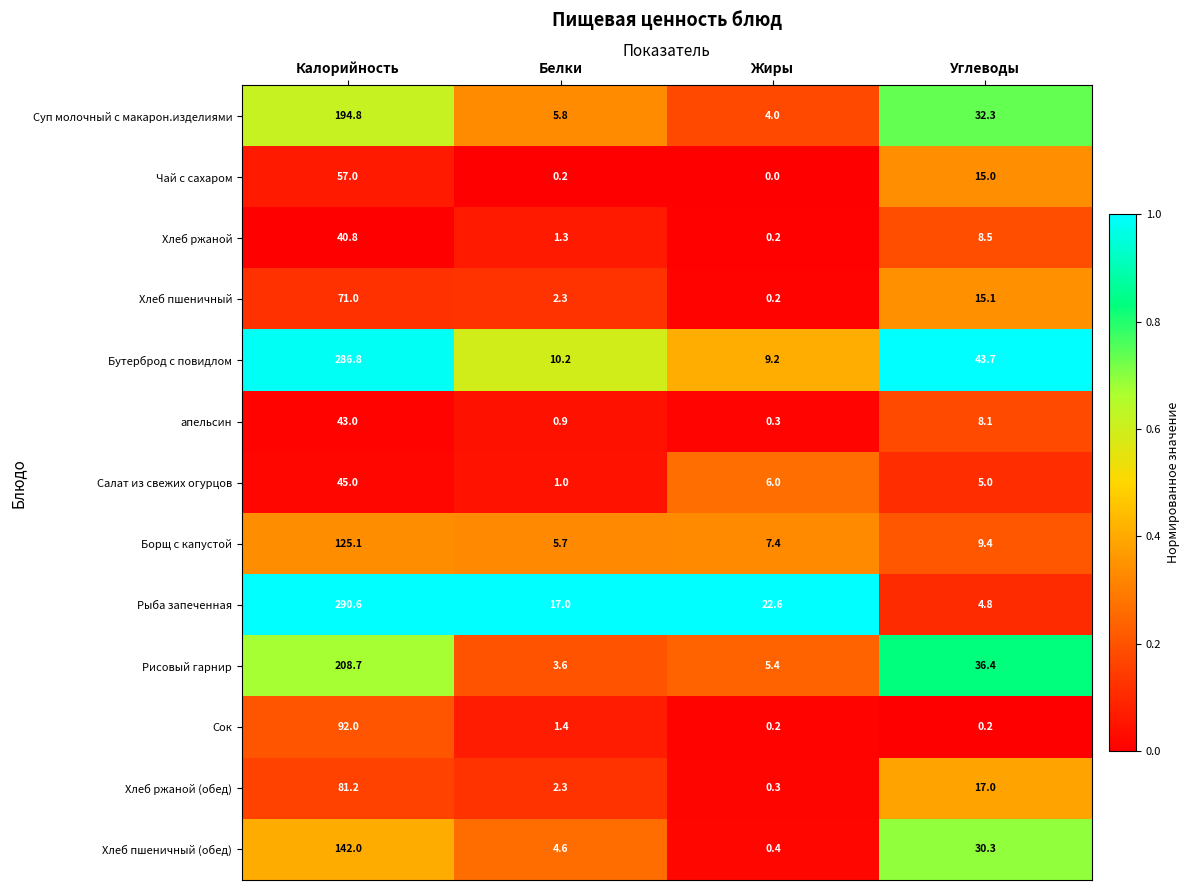

What is the spread (max minus min) of values at Жиры?

22.6